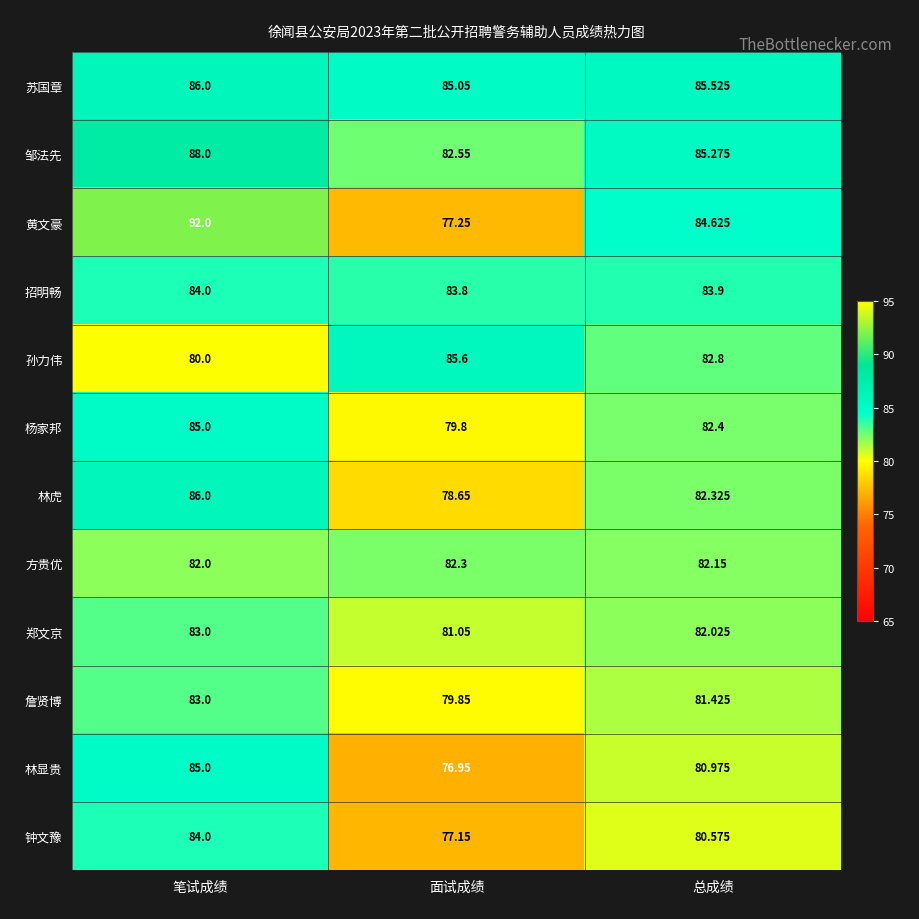

At which label is 招明畅 closest to 83?

面试成绩